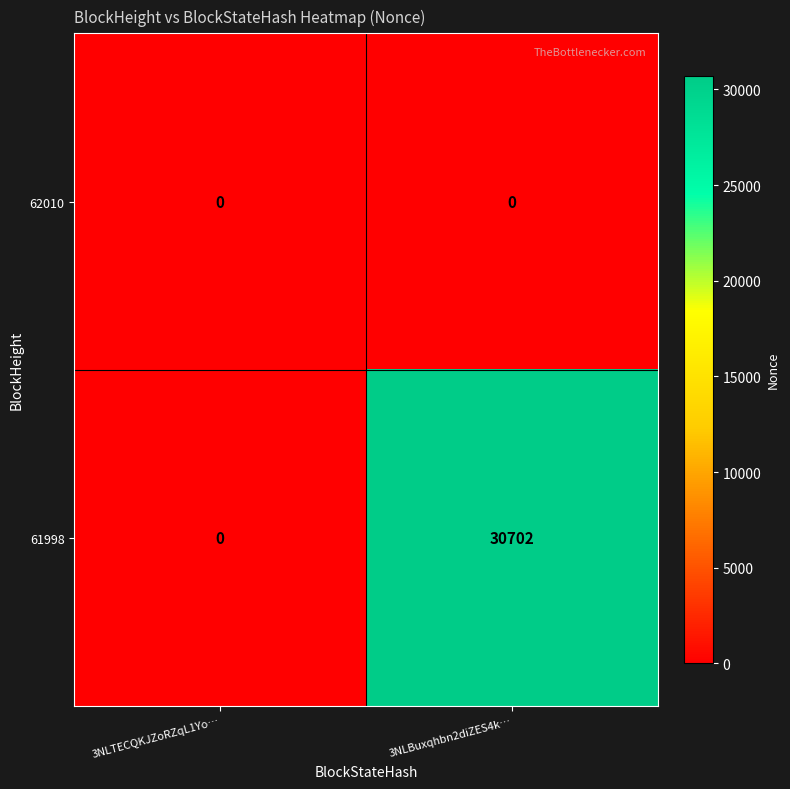

Which series has the largest total across all categories?

61998